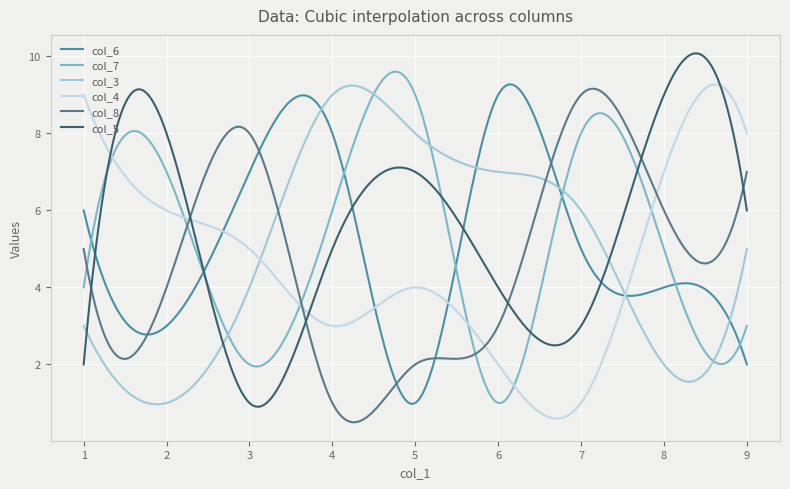

Which series has the largest total across all categories?

col_5